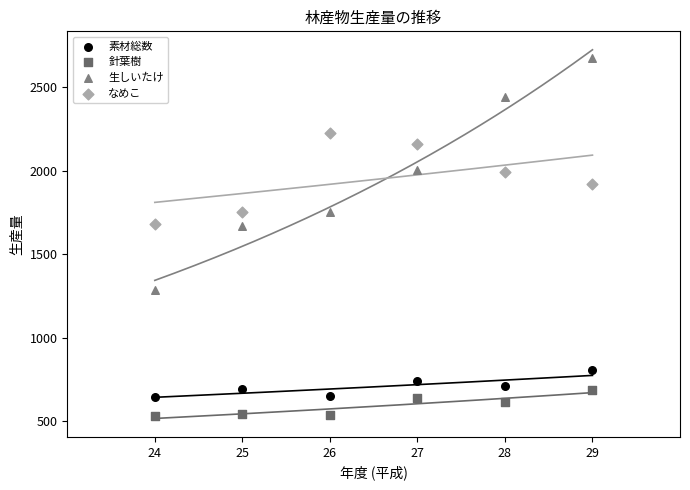

Which series reaches the maximum Y coordinate?

生しいたけ